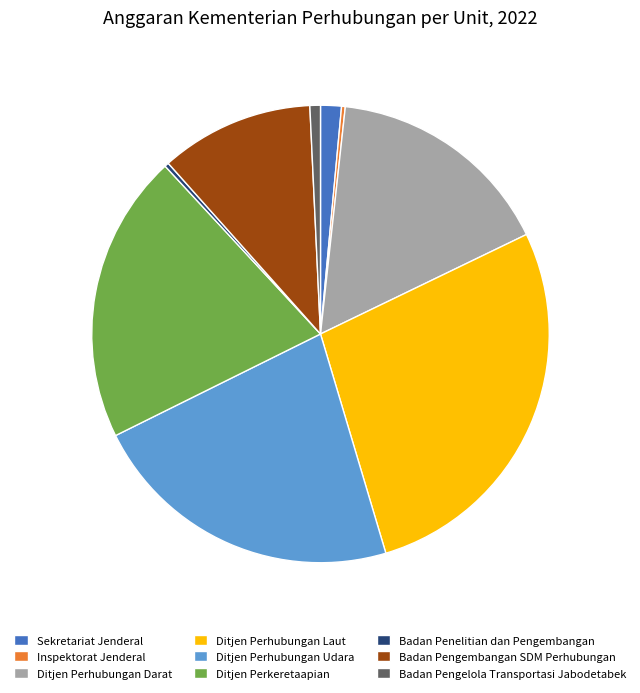

What is the largest slice in the pie chart?

Ditjen Perhubungan Laut